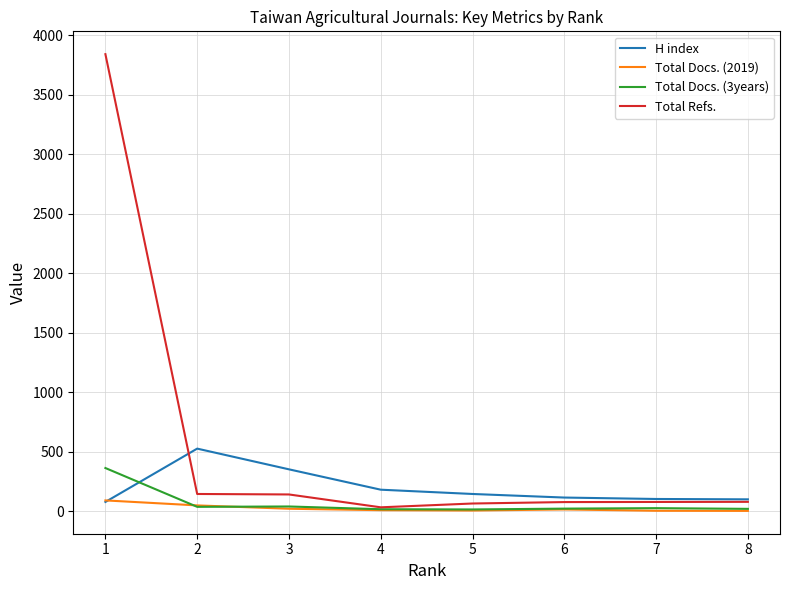

What is the spread (max minus min) of values at 7?

99